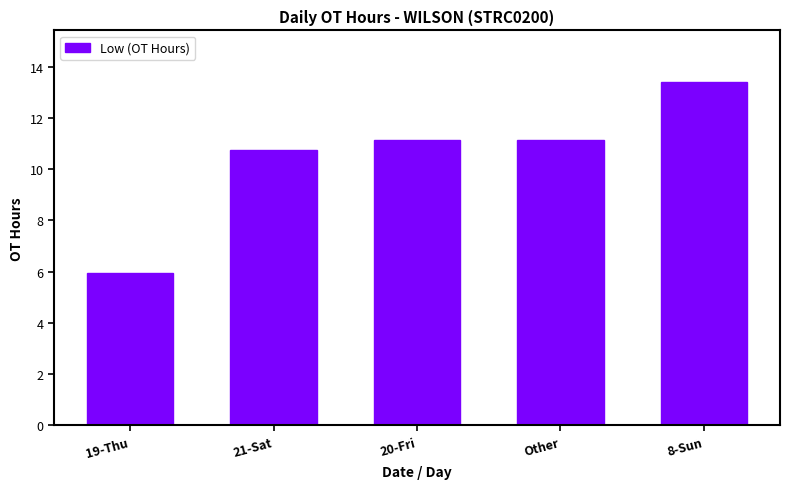

What position from the left is 21-Sat?

2